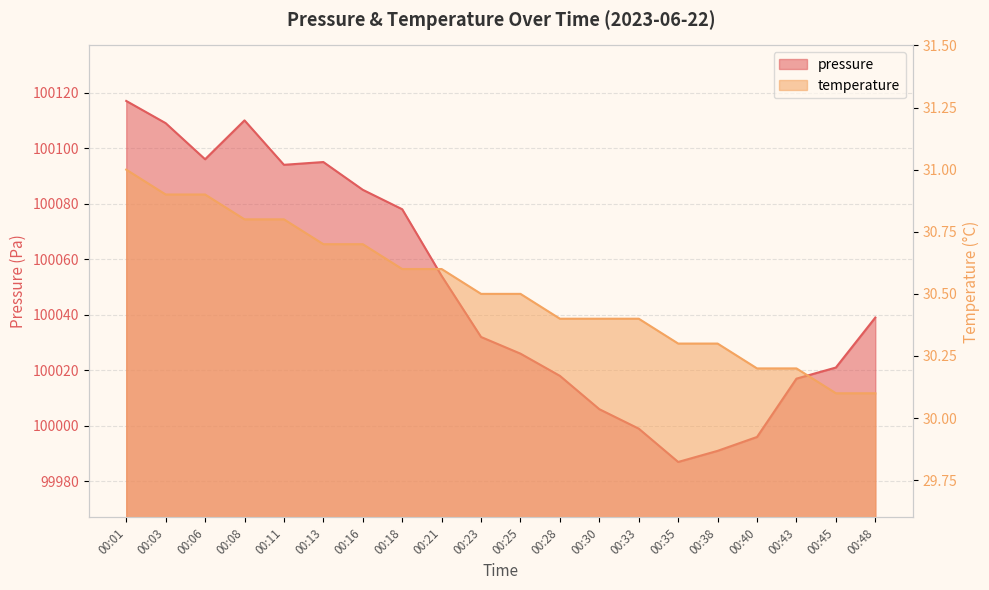

How many lines are shown in the chart?

2